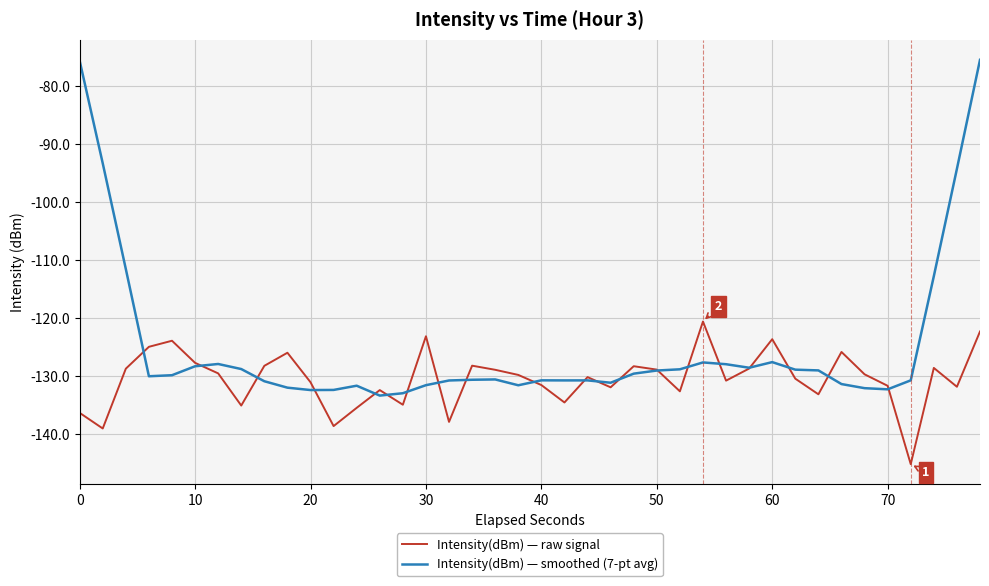

Count the number of categories in the chart.

40